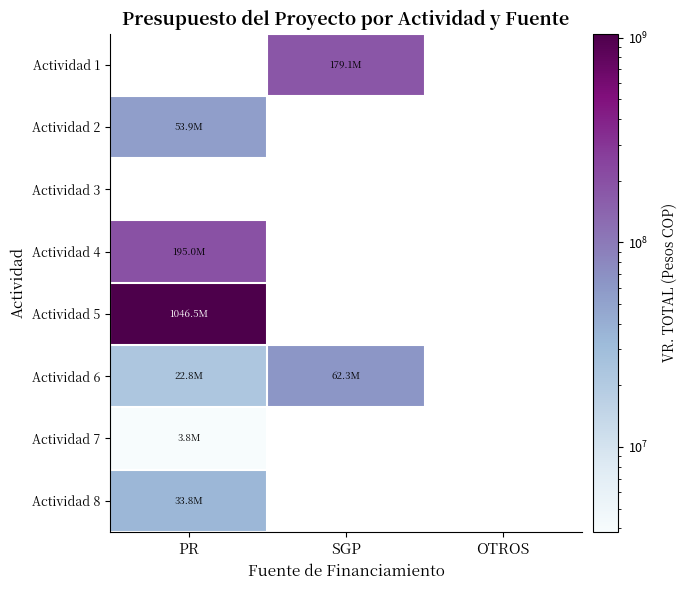

List the series in order of their peak value, lowest first.

Actividad 7, Actividad 8, Actividad 6, Actividad 1, Actividad 2, Actividad 3, Actividad 4, Actividad 5